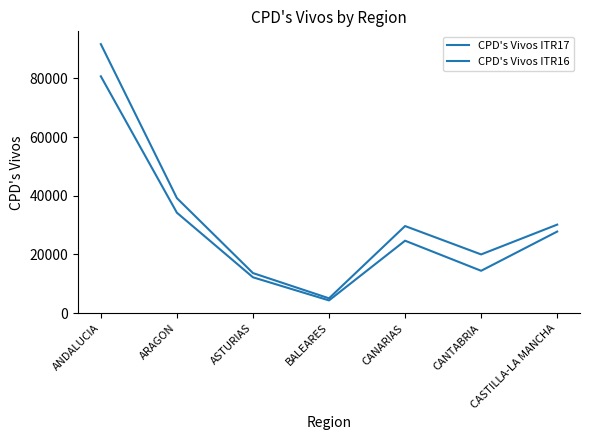

Which label corresponds to the smallest value in the chart?

BALEARES